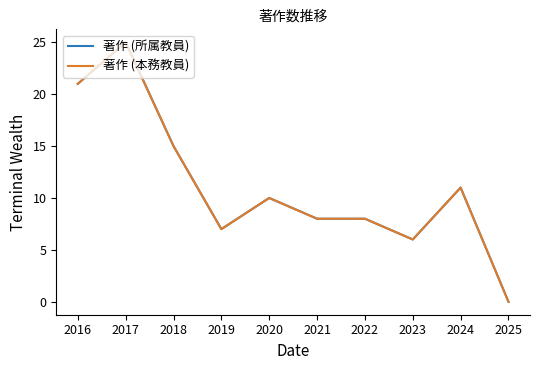

True or false: 著作 (本務教員) and 著作 (所属教員) intersect in this chart.

False